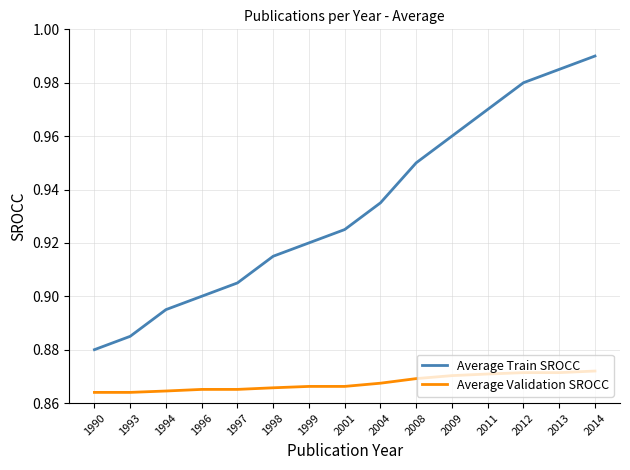

Between 1993 and 1998, which series saw the biggest shift?

Average Train SROCC